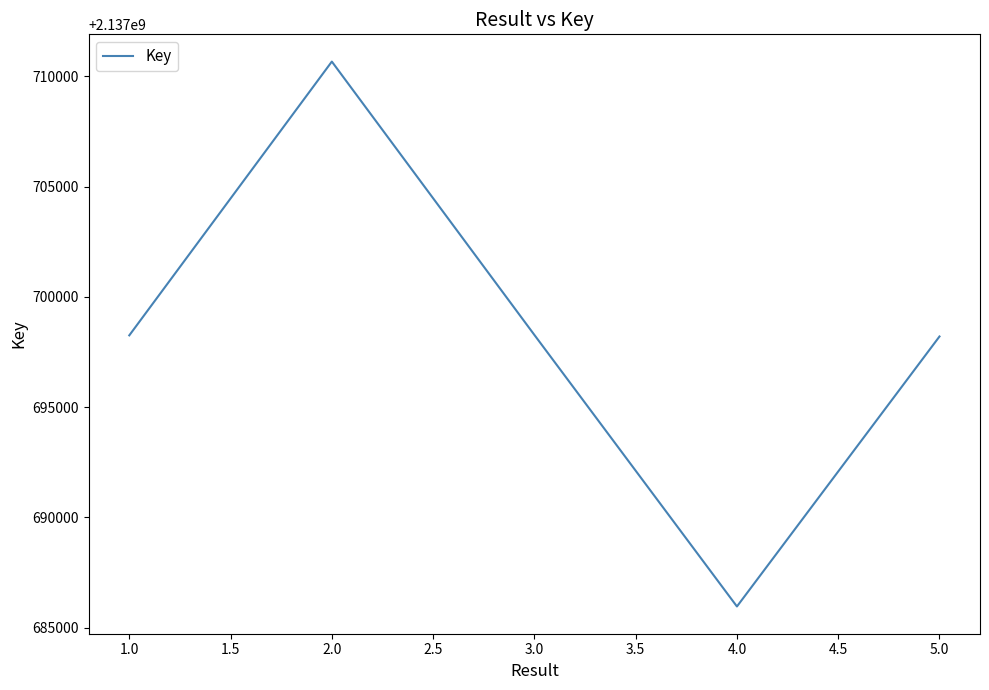

What is the minimum value shown in the chart?

2137685961